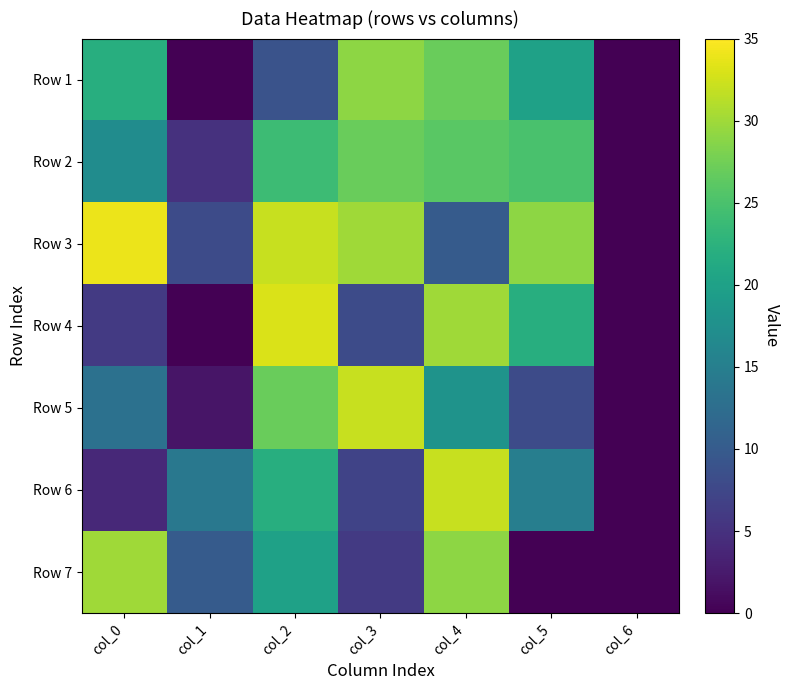

Rank the series at col_3 from highest to lowest value.

Row 5, Row 3, Row 1, Row 2, Row 4, Row 6, Row 7